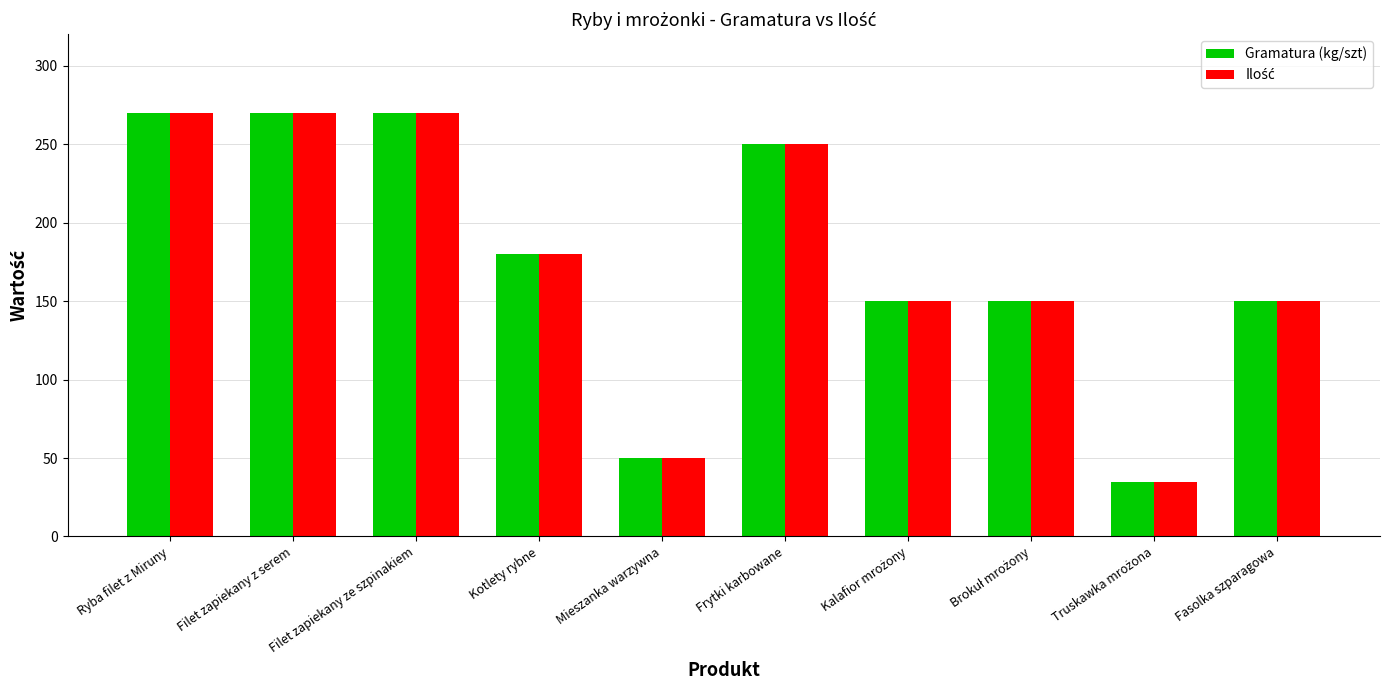

How many data points in Gramatura (kg/szt) are less than 180?

5